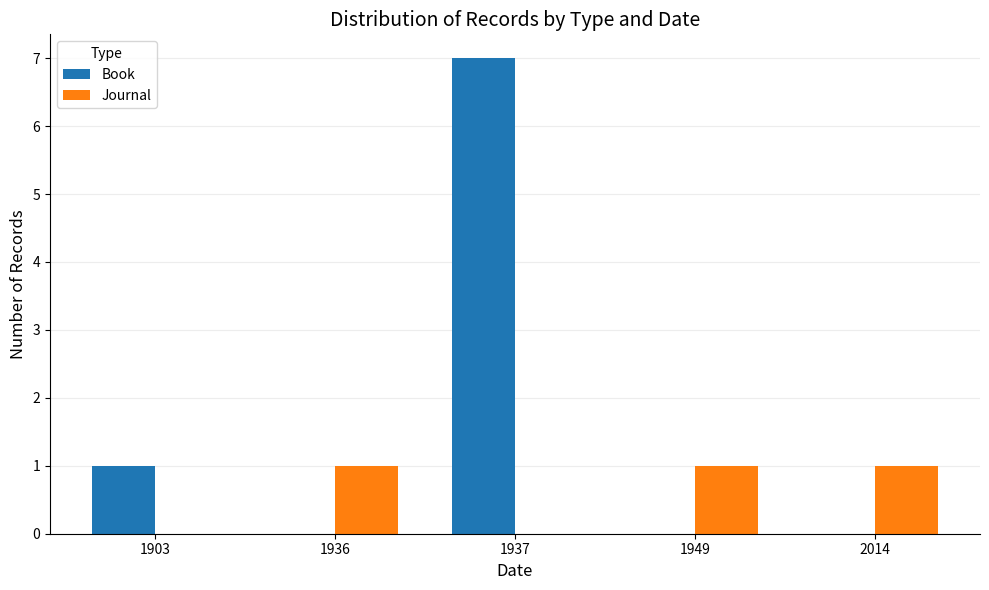

Is it true that Book equals -5 at 1936?

False